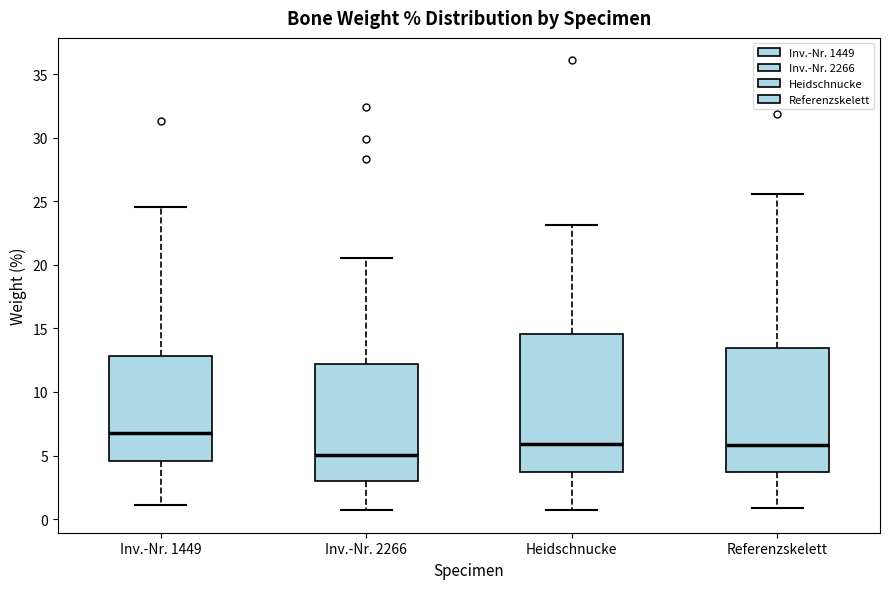

Reading left to right, transcribe this box plot: for each box, give where its median line is, the range the box spans, and where its two whiskers end, as read against the y-axis. The values are not printed on the chart, so give them approximately, as read against the axis.

Inv.-Nr. 1449: median 7.0, box 4.5 to 13.0, whiskers 1.0 to 24.5
Inv.-Nr. 2266: median 5.0, box 3.0 to 12.0, whiskers 0.5 to 20.5
Heidschnucke: median 6.0, box 3.5 to 14.5, whiskers 0.5 to 23.0
Referenzskelett: median 6.0, box 3.5 to 13.5, whiskers 1.0 to 25.5